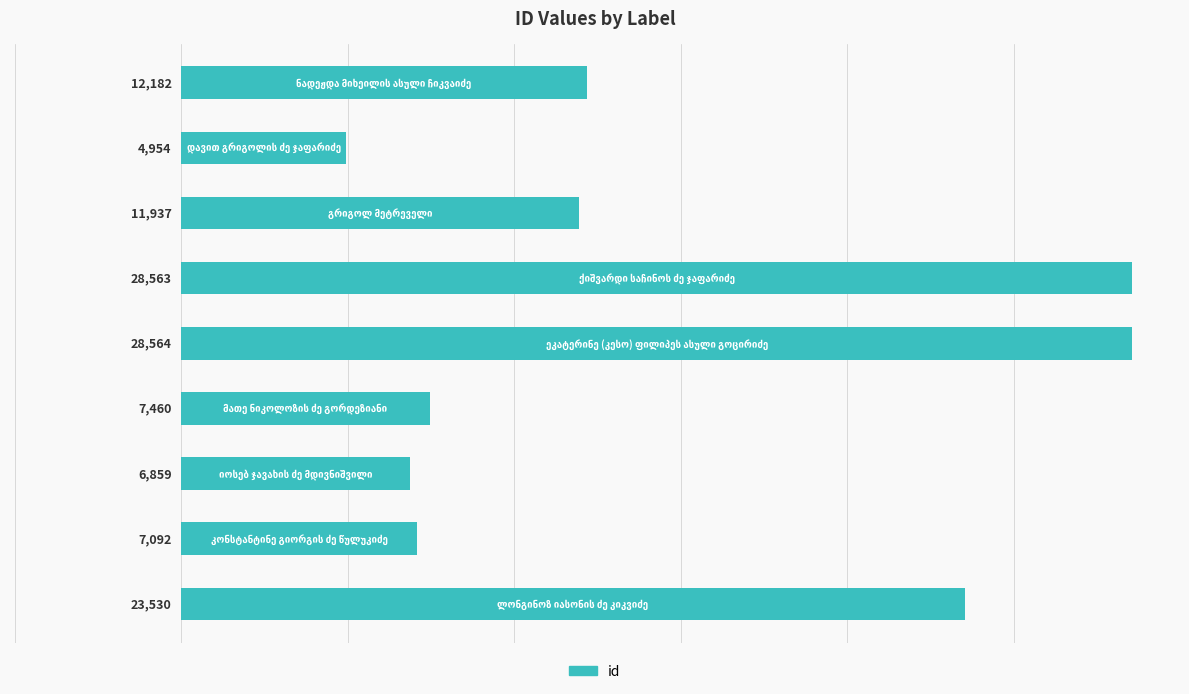

What is the average value?

14571